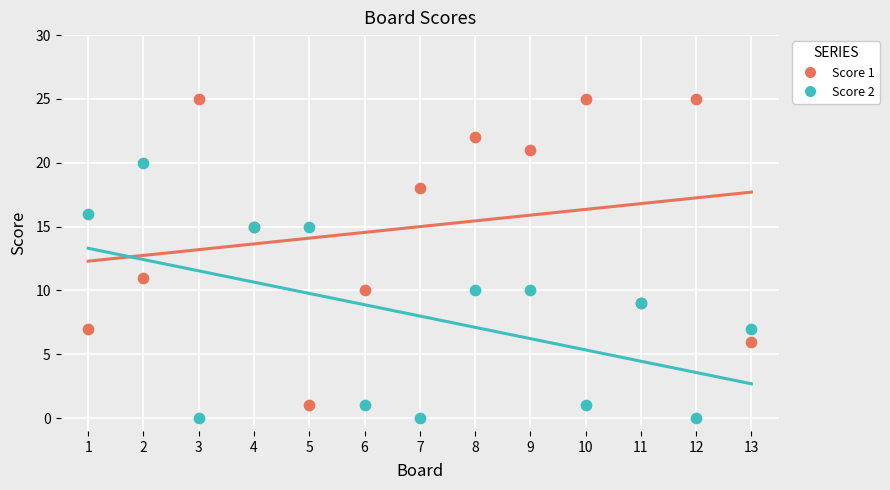

Which series reaches the maximum Y coordinate?

Score 1